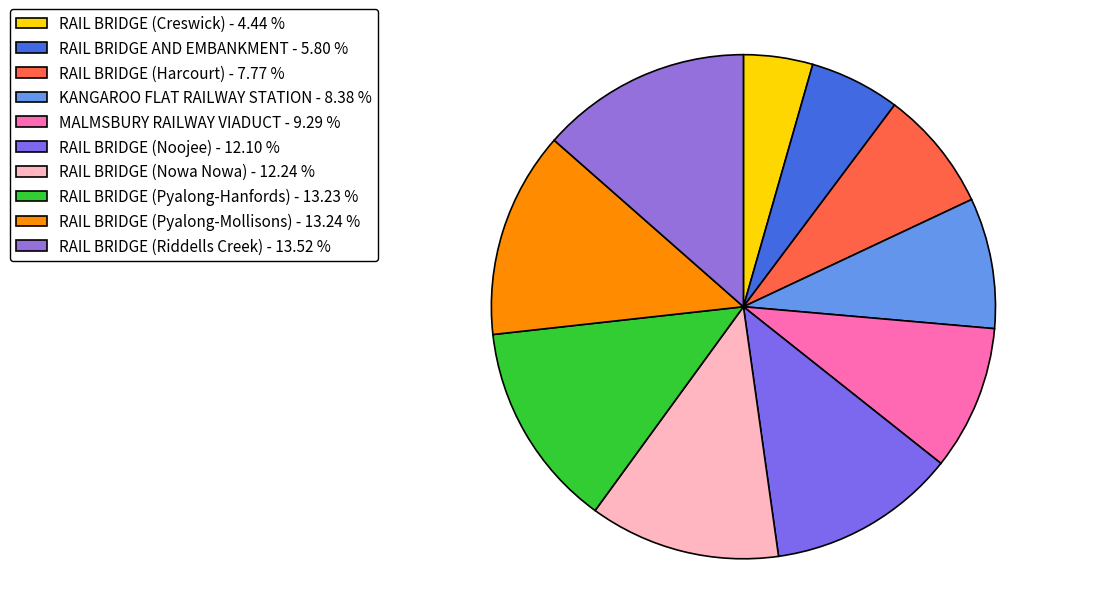

Count the number of slices in the pie.

10